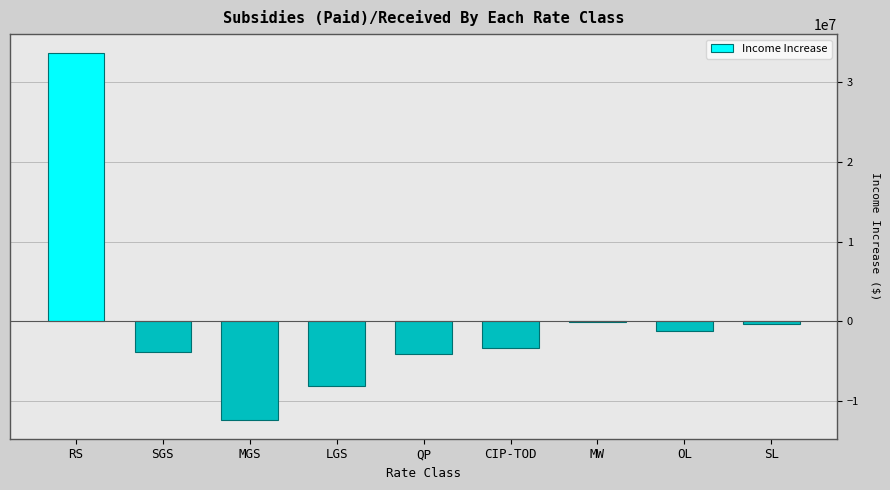

Count the number of categories in the chart.

9